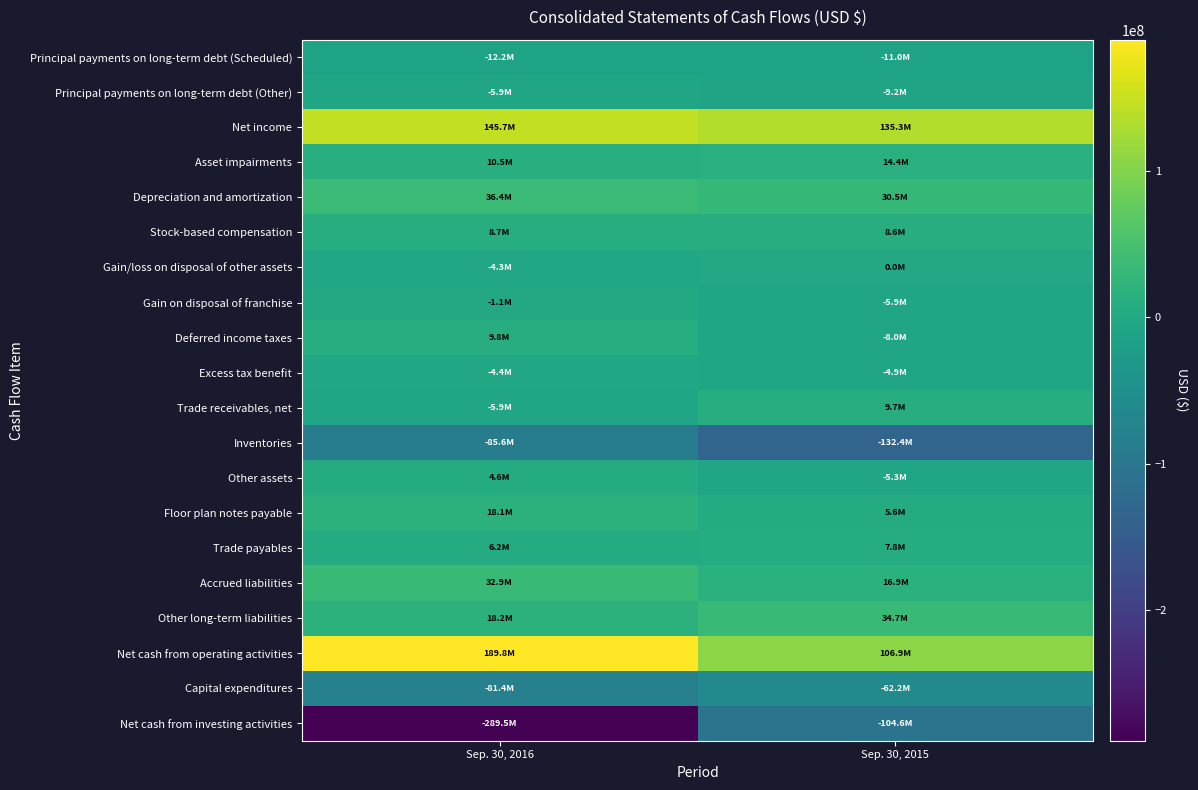

Which series has the largest total across all categories?

Net cash from operating activities